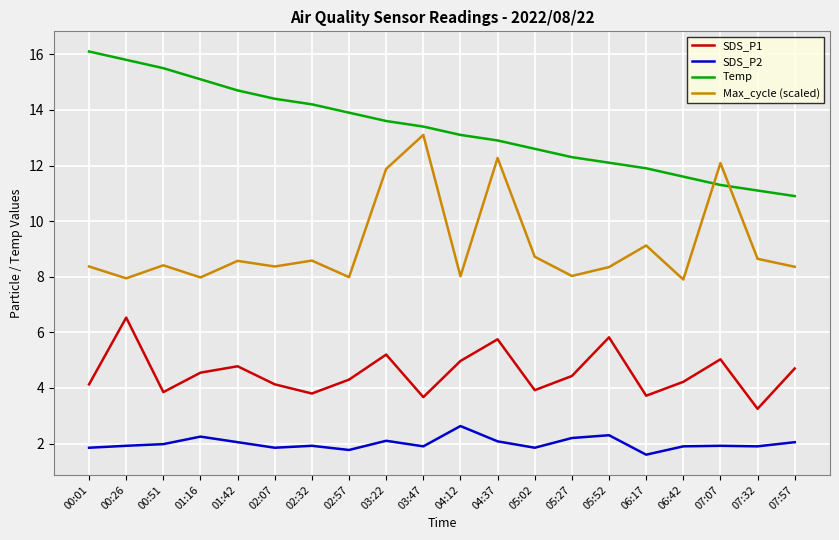

What is the sum of the SDS_P1 values at 04:12 and 05:27?

9.4